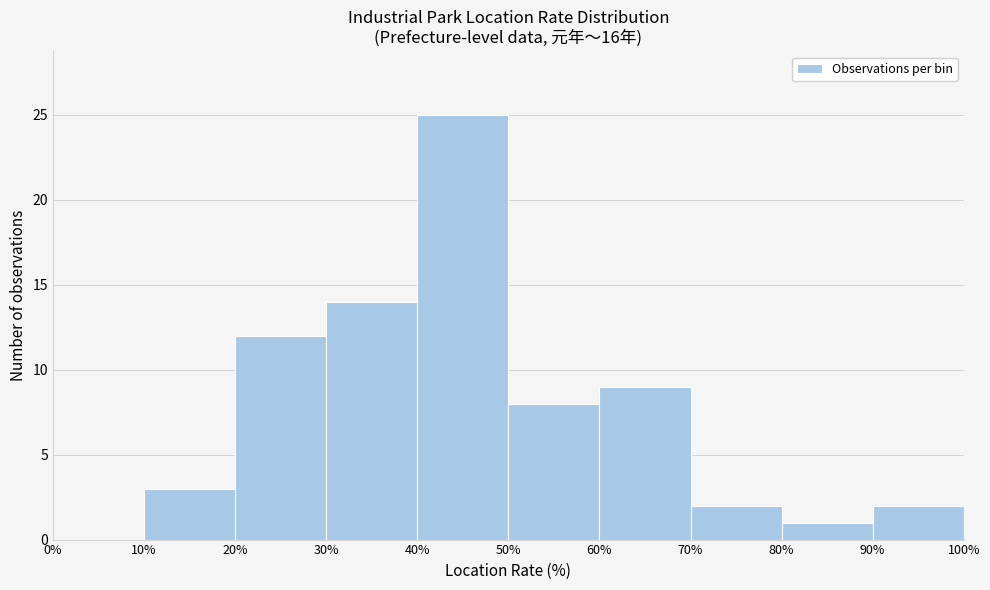

Over which range of the x-axis is the bar tallest?

40% to 50%